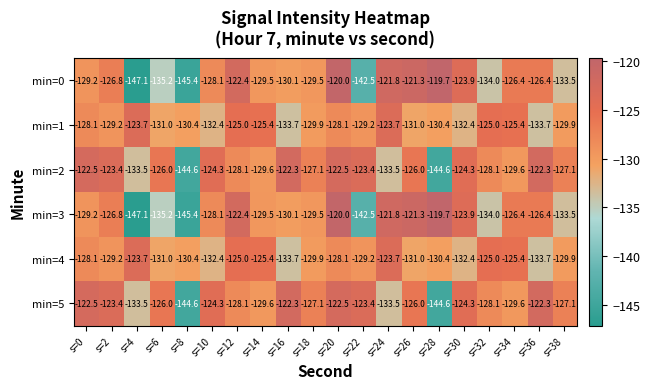

How many categories are shown in the chart?

20